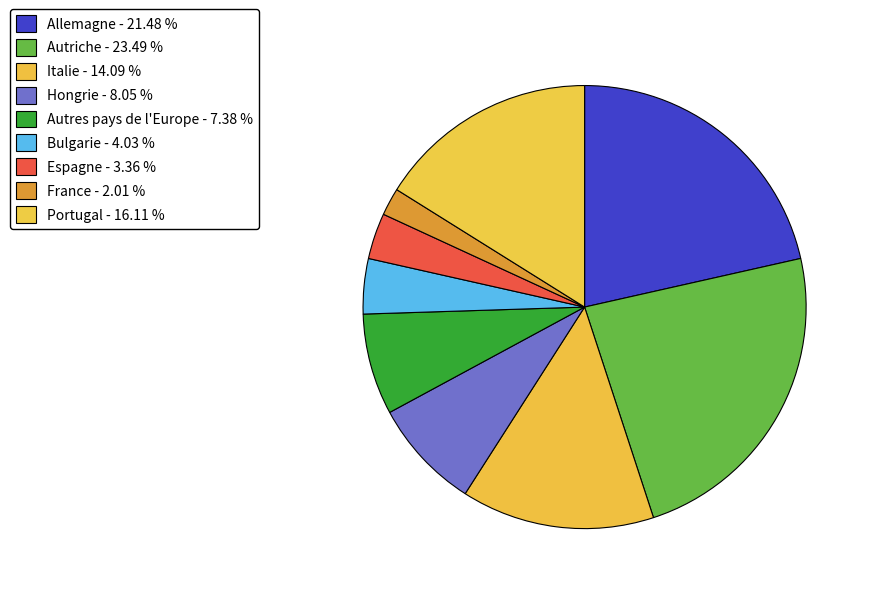

Which has a higher value, Hongrie or Bulgarie?

Hongrie